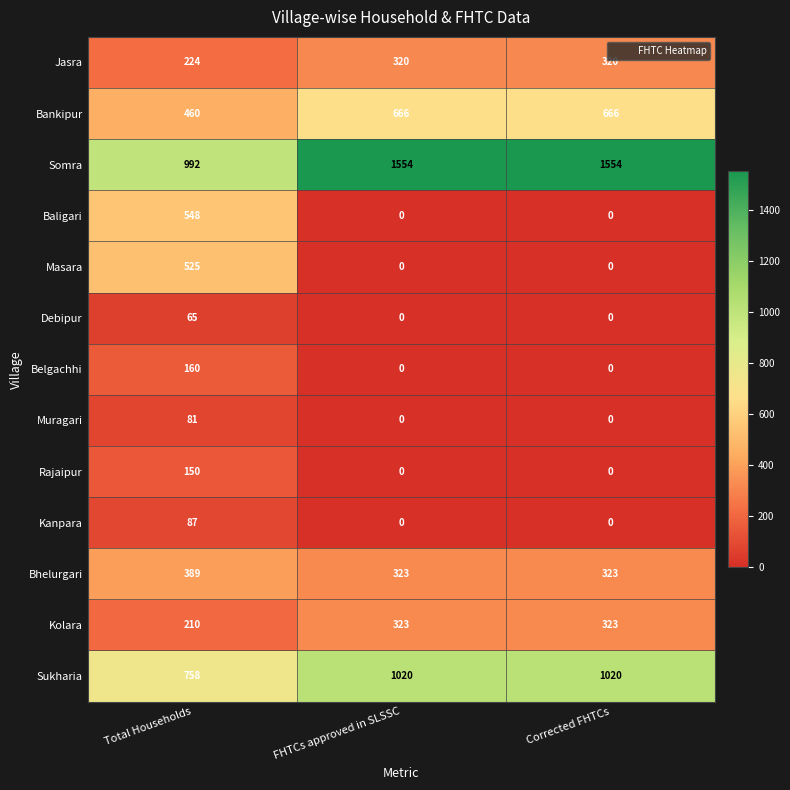

What is the difference between the Kolara values at FHTCs approved in SLSSC and Total Households?

113